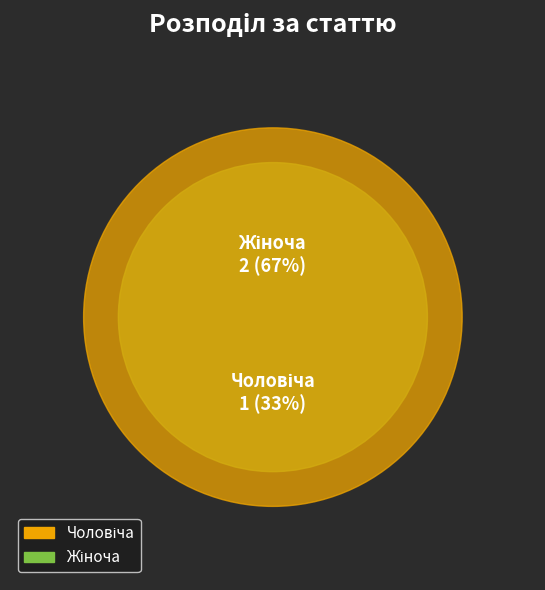

Which slice is the smallest?

Чоловіча